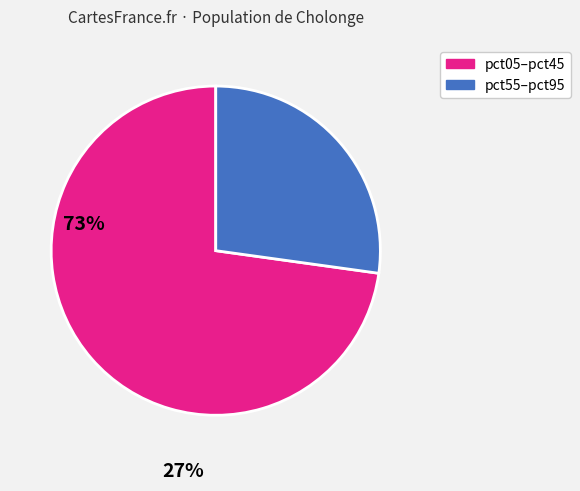

Count the number of slices in the pie.

2